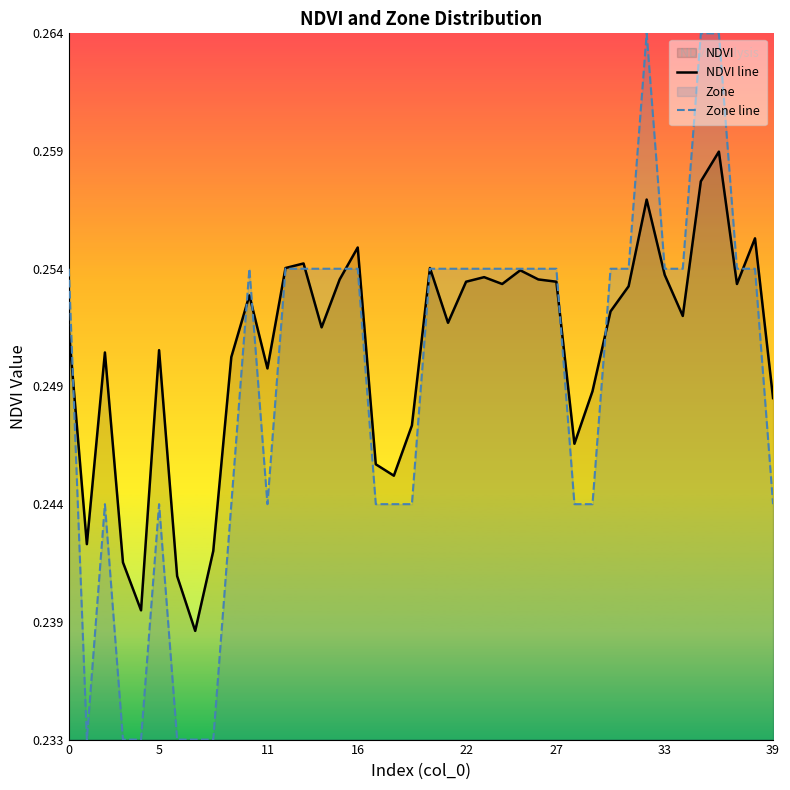

True or false: Zone line has a value of 0.2 at 11.

True